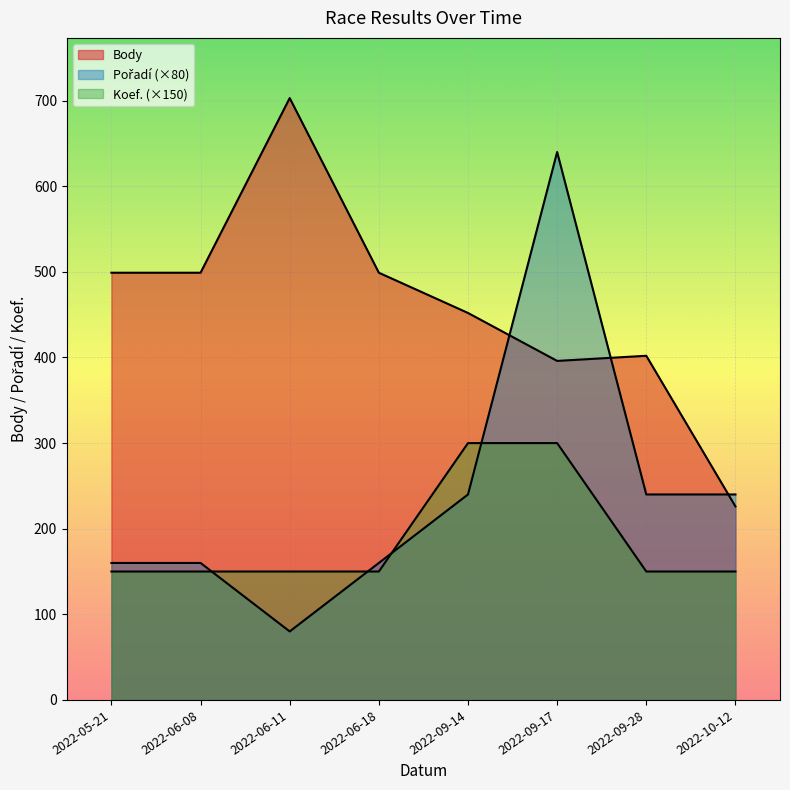

What is the total value across all series at 2022-06-11?

933